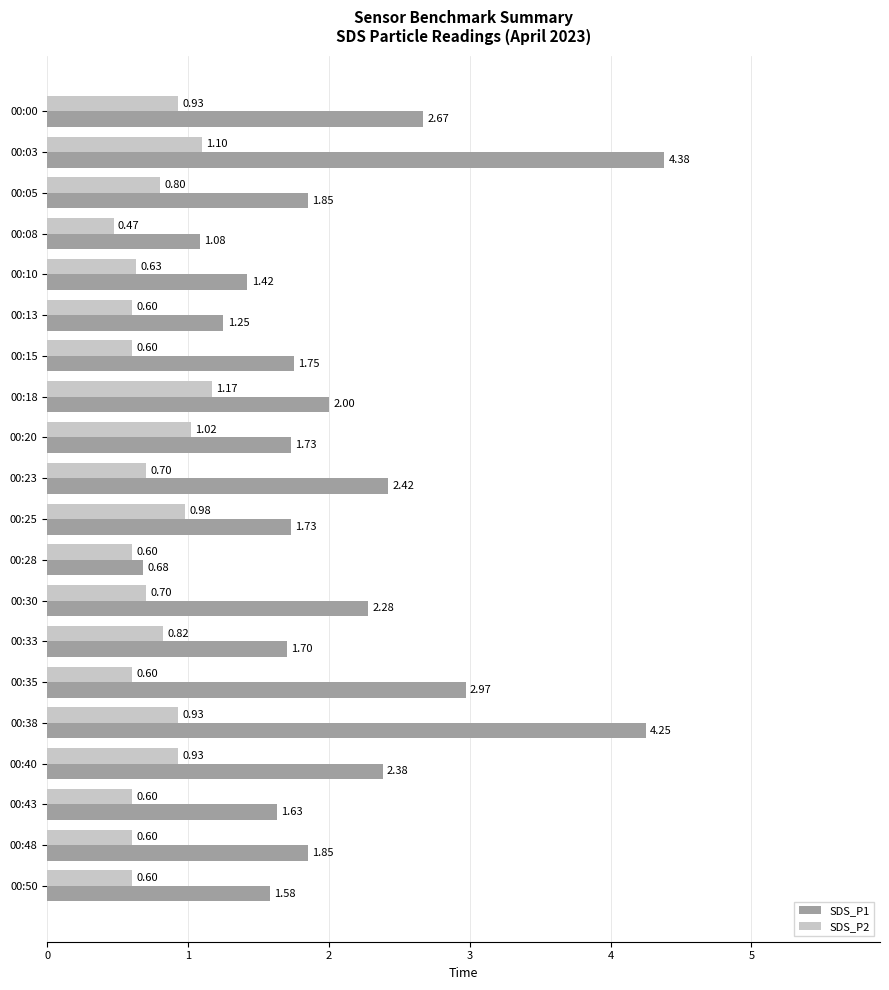

Rank the series by their maximum value, from lowest to highest.

SDS_P2, SDS_P1